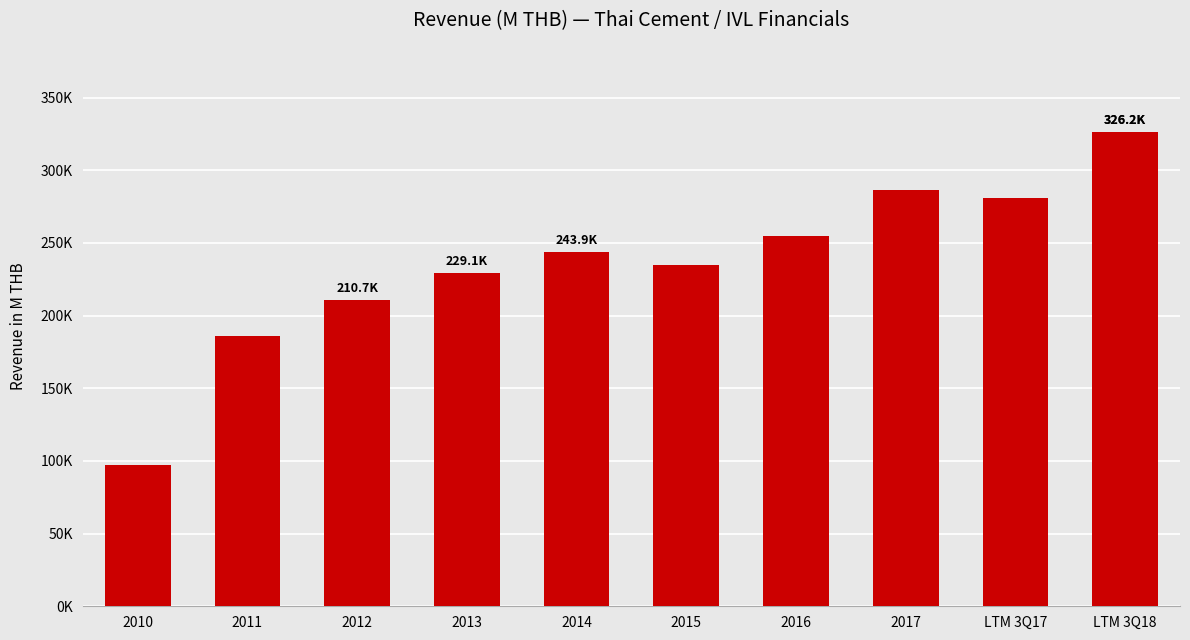

At which label is the value closest to 211504?

2012